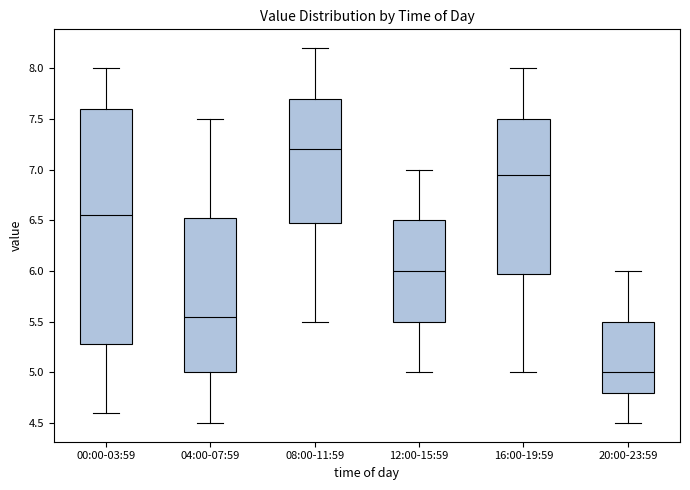

Reading left to right, transcribe this box plot: for each box, give where its median line is, the range the box spans, and where its two whiskers end, as read against the y-axis. The values are not printed on the chart, so give them approximately, as read against the axis.

00:00-03:59: median 6.55, box 5.30 to 7.60, whiskers 4.60 to 8.00
04:00-07:59: median 5.55, box 5.00 to 6.55, whiskers 4.50 to 7.50
08:00-11:59: median 7.20, box 6.50 to 7.70, whiskers 5.50 to 8.20
12:00-15:59: median 6.00, box 5.50 to 6.50, whiskers 5.00 to 7.00
16:00-19:59: median 6.95, box 6.00 to 7.50, whiskers 5.00 to 8.00
20:00-23:59: median 5.00, box 4.80 to 5.50, whiskers 4.50 to 6.00